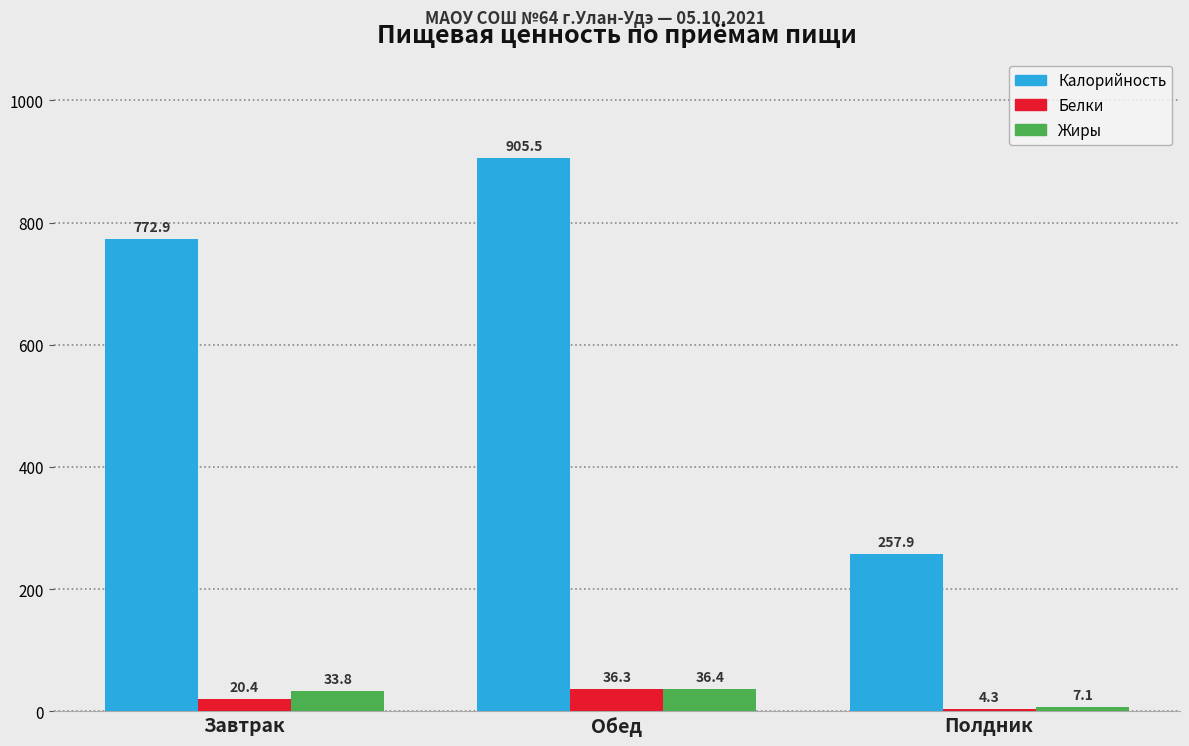

Which category has the lowest value across all series?

Полдник